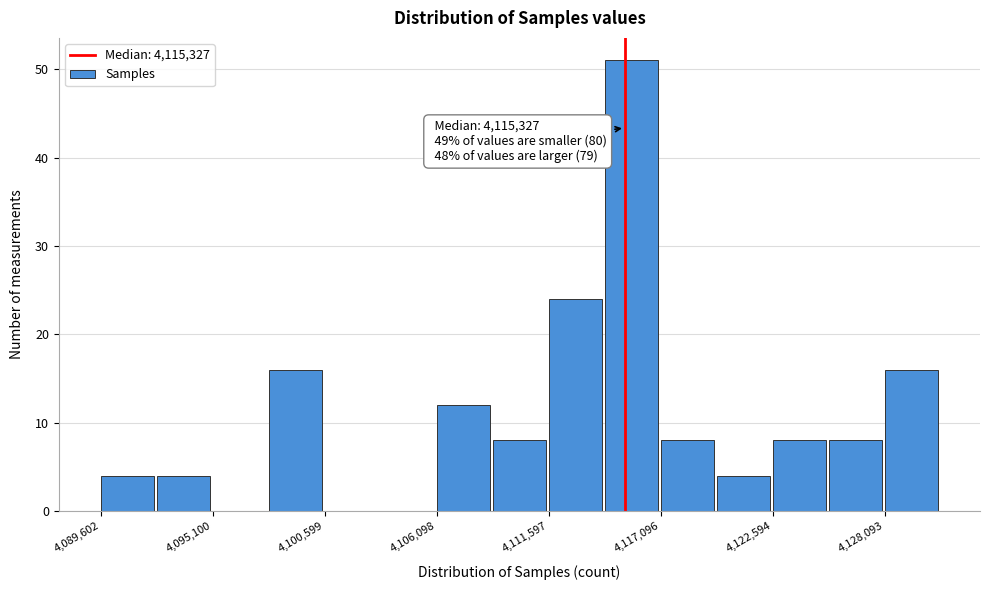

Read against the x-axis, roughly where is the centre of the tallest bar?

4116000